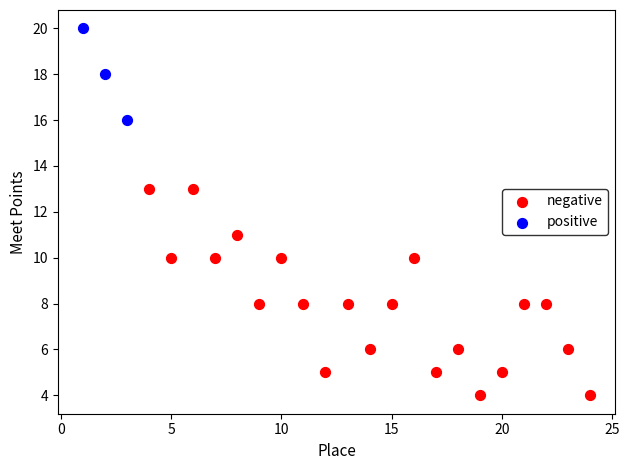

Which series contains the highest Y value?

positive